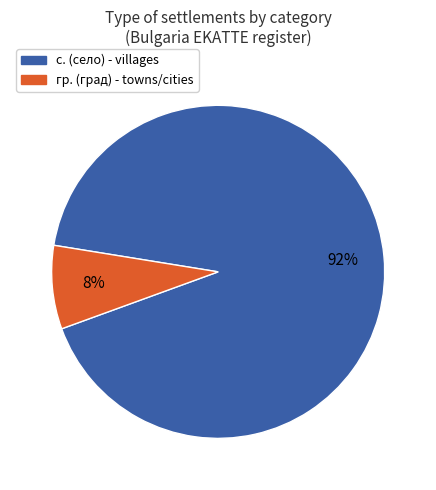

Is there a majority slice in this chart?

Yes